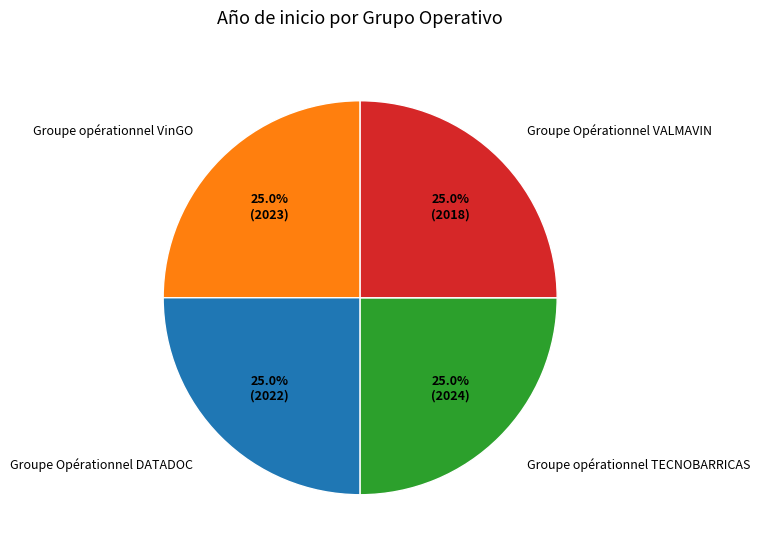

Does Groupe Opérationnel VALMAVIN account for over 50% of the chart?

No